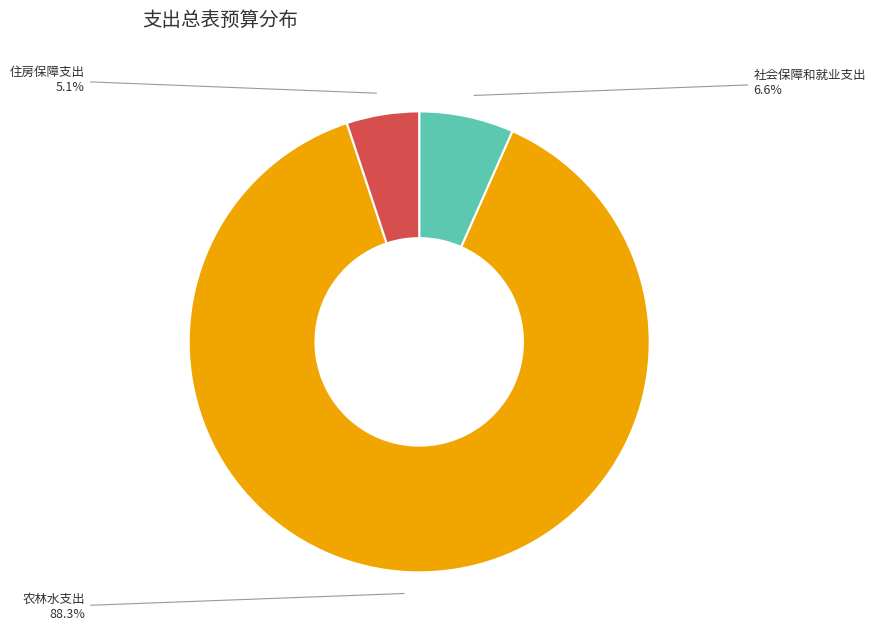

What is the majority slice?

农林水支出